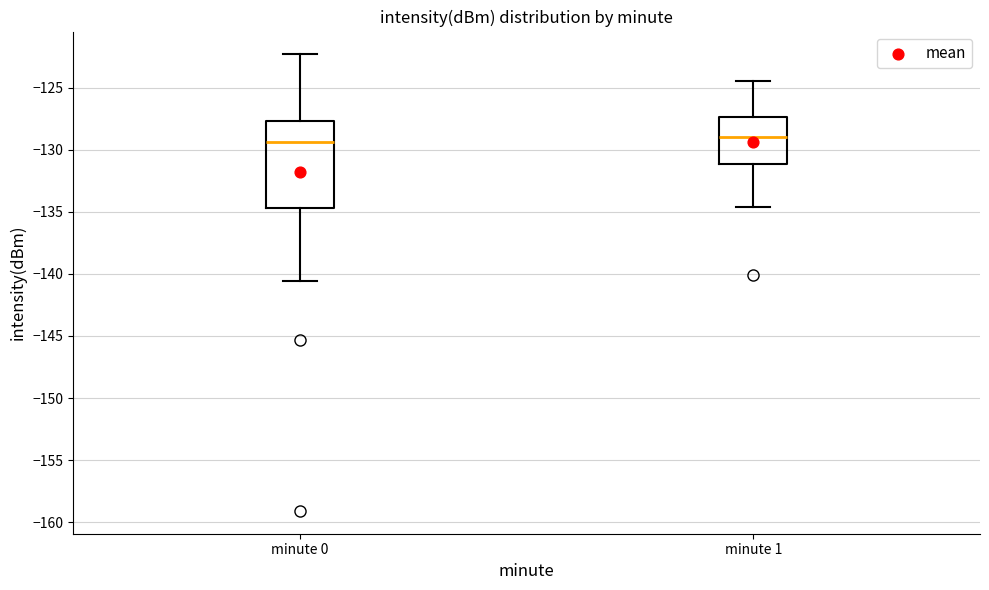

Which box is the tallest, from its lower edge to its upper edge?

minute 0